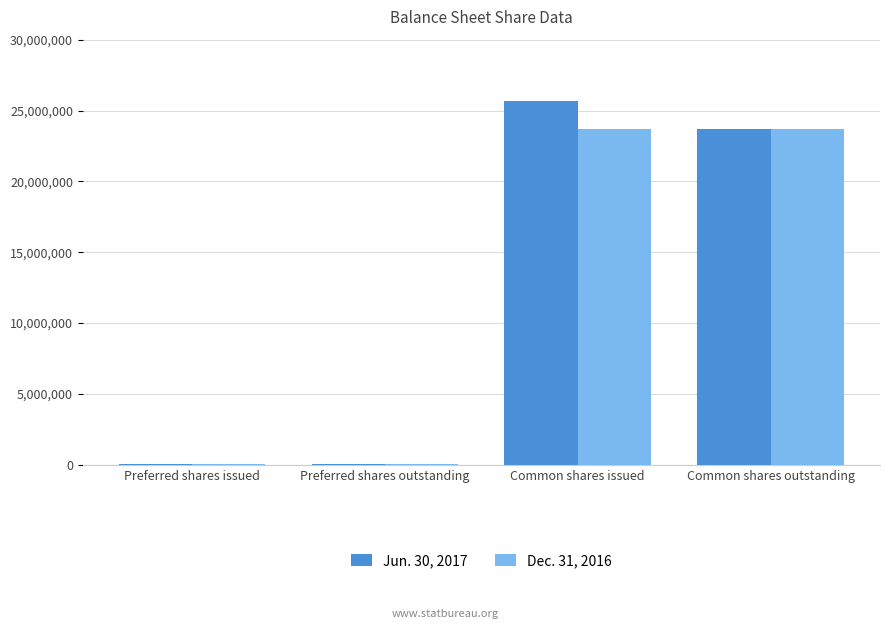

How many groups of bars are there?

4